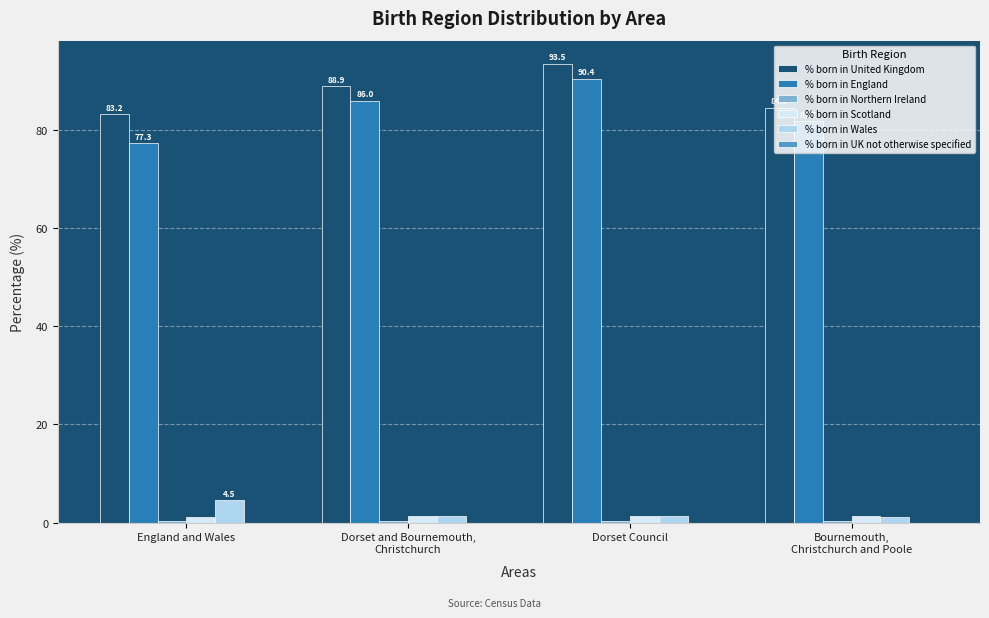

Which label corresponds to the largest value in the chart?

Dorset Council